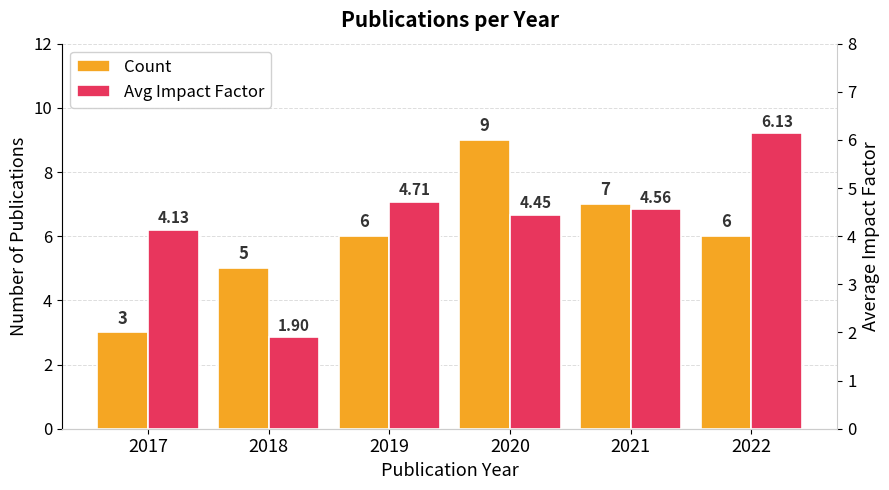

Reading left to right, transcribe all the data shown in this chart.

Count: 3.0	5.0	6.0	9.0	7.0	6.0
Avg Impact Factor: 4.1	1.9	4.7	4.4	4.6	6.1